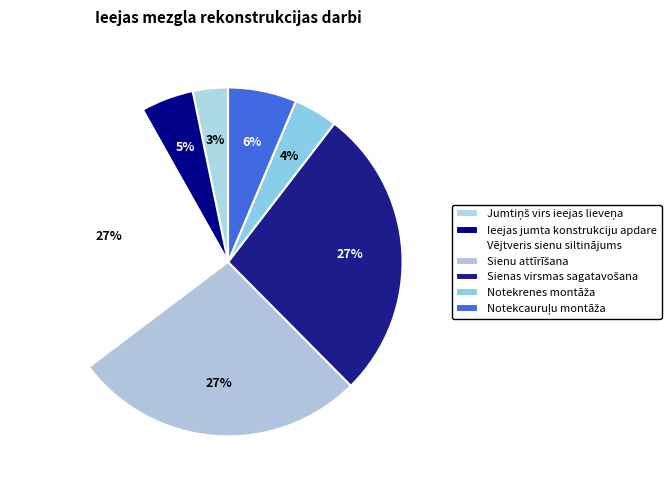

What is the ratio of the value at Ieejas jumta konstrukciju apdare to the value at Sienas virsmas sagatavošana?

0.2